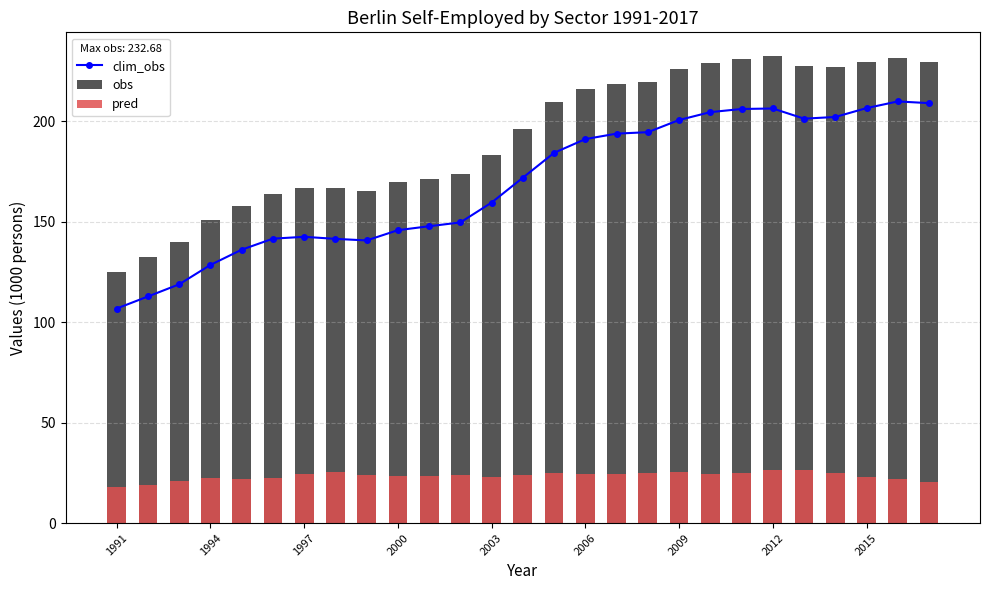

What is the minimum value shown in the chart?

17.8